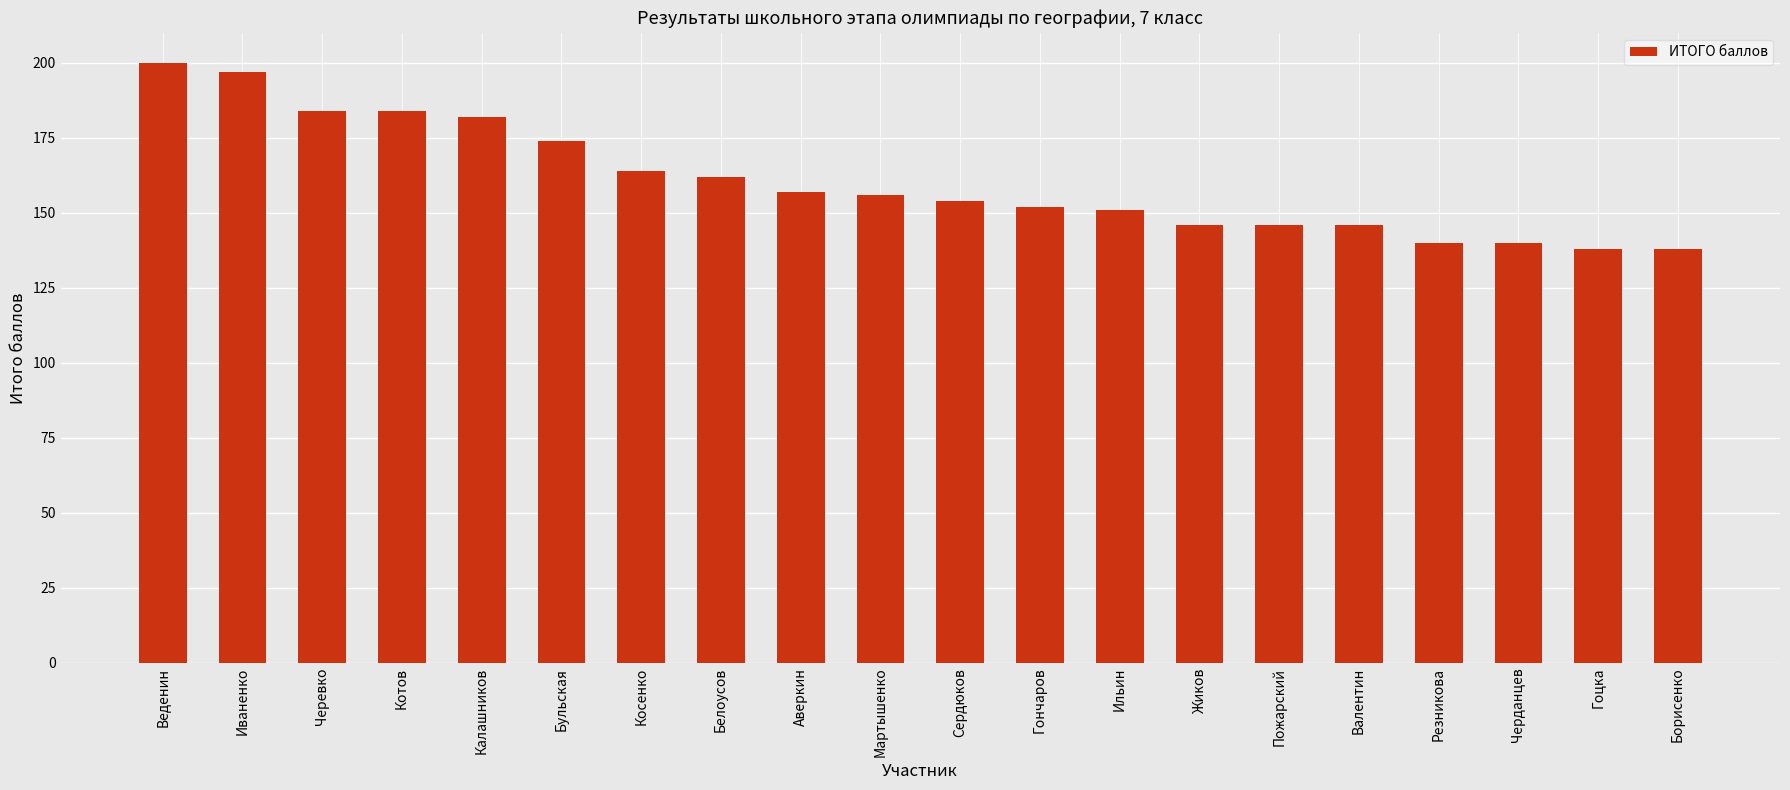

What is the label of the 13th bar from the left?

Ильин